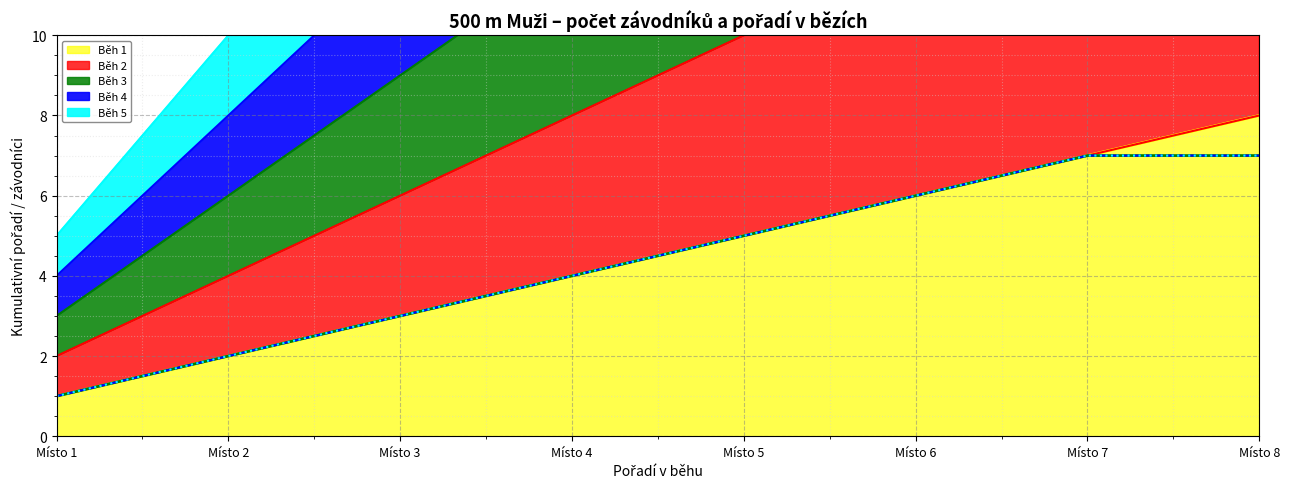

True or false: Běh 3 (linie) has a value of 5 at Místo 3.

False